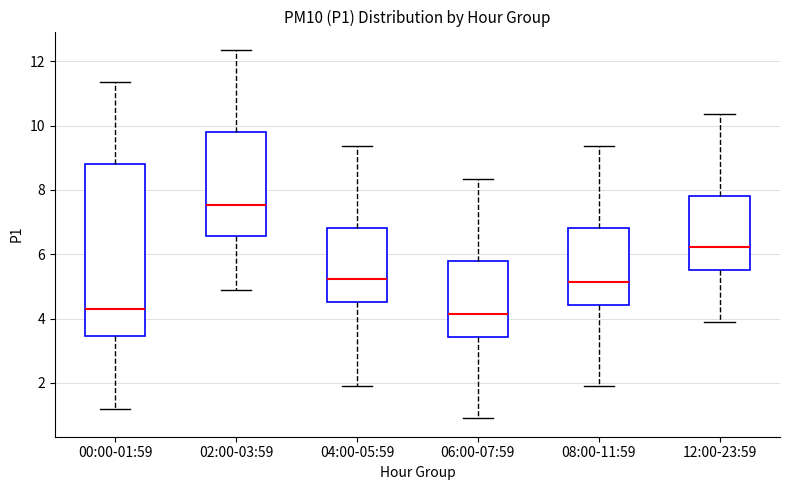

Where is the lower edge of the box for 00:00-01:59 on the y-axis? The values are not printed on the chart, so give them approximately, as read against the axis.

3.4